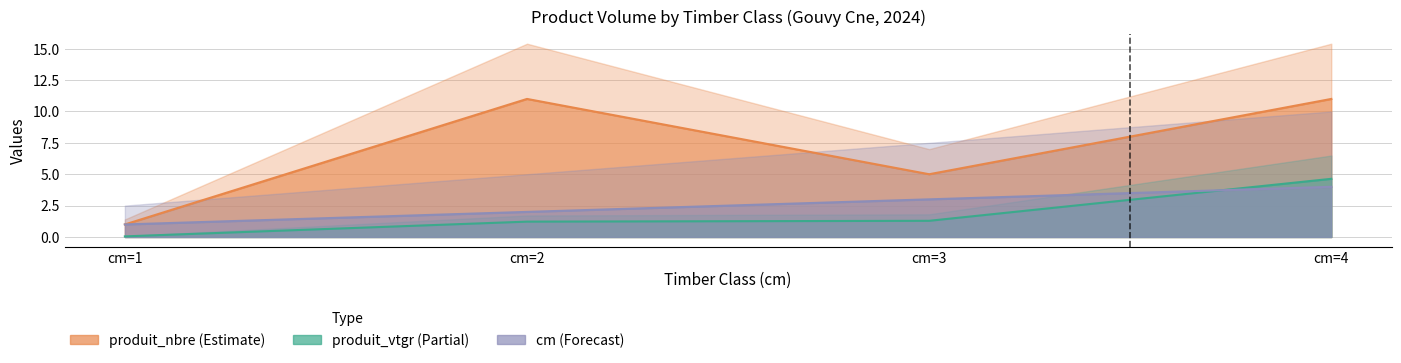

At cm=2, list the series in order from smallest to largest.

produit_vtgr, cm, produit_nbre